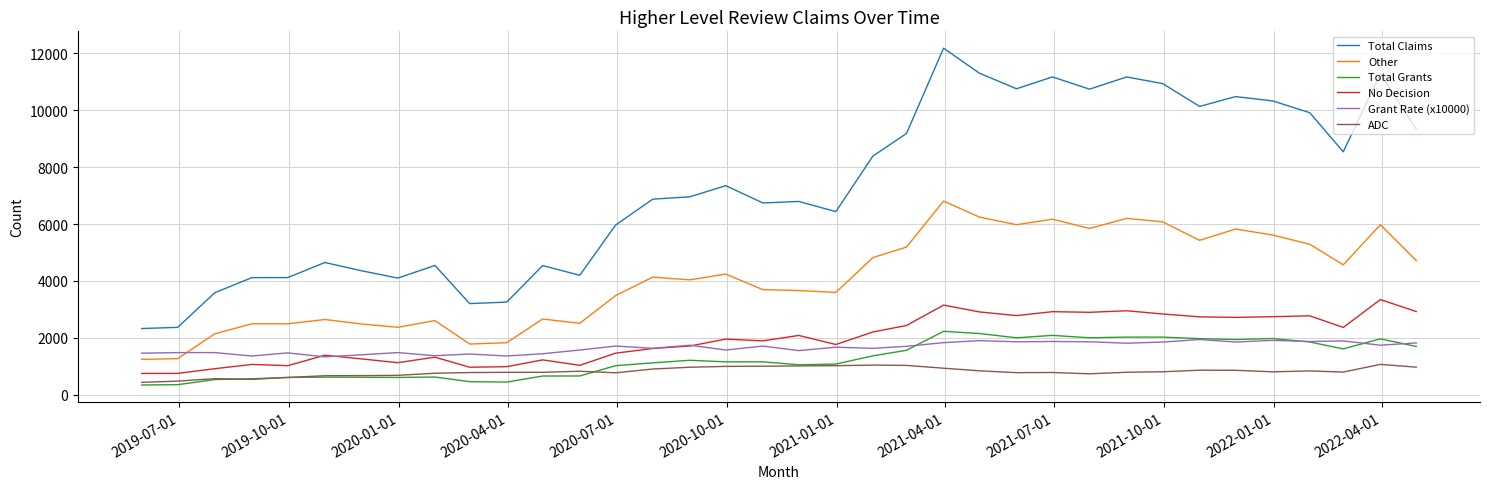

Which series has the widest spread of values?

Total Claims